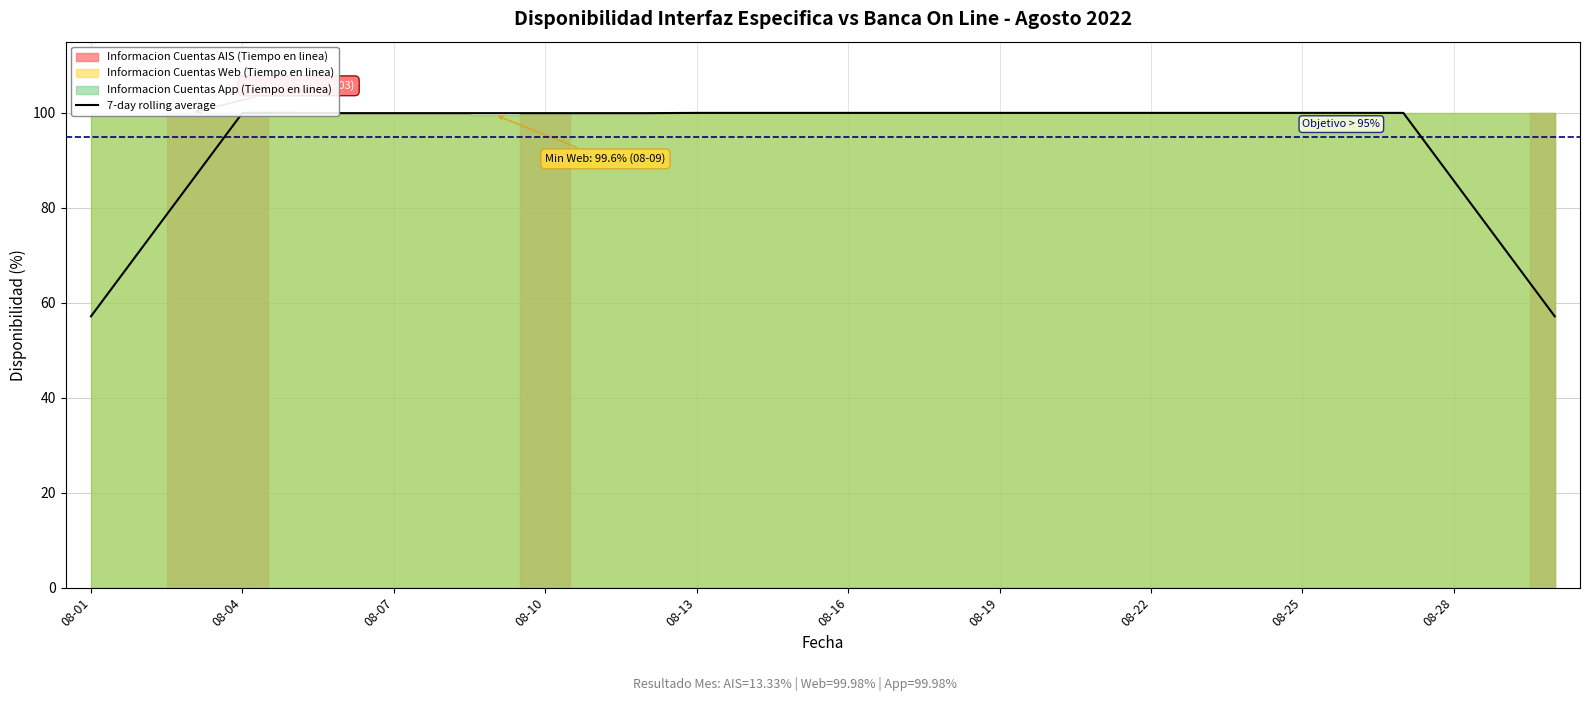

What is the value of the 10th point from the left?

99.9